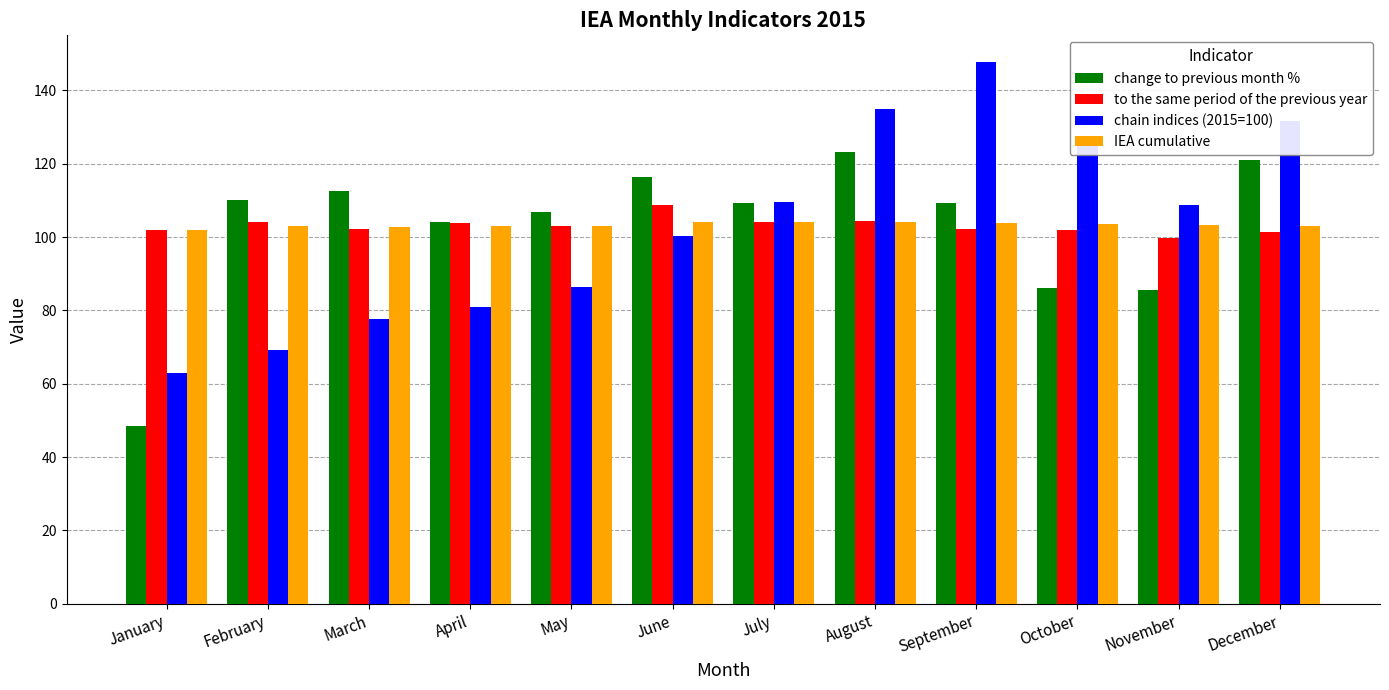

The to the same period of the previous year series shows 60.3 at April. True or false?

False